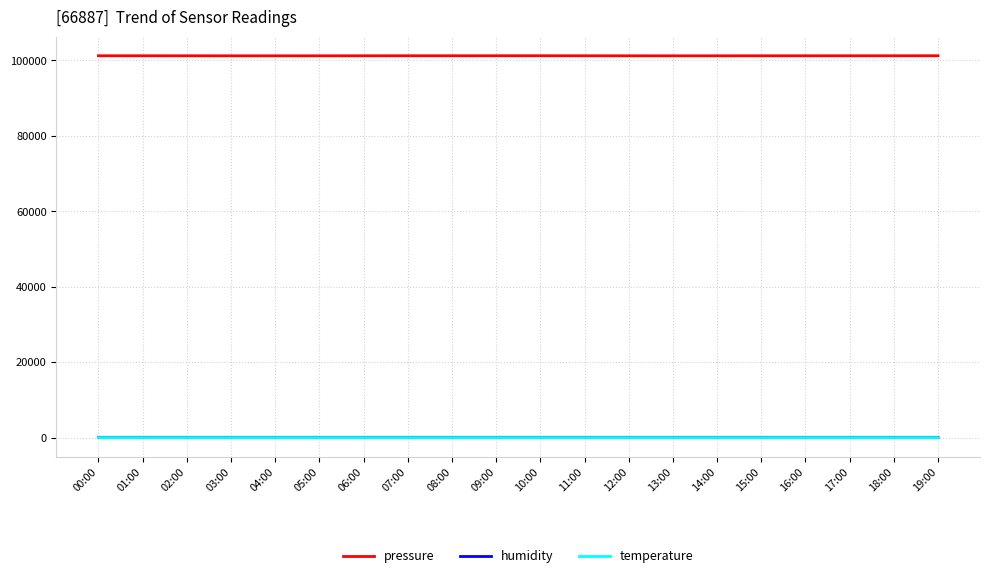

Does the chart display data point markers on the line(s)?

No